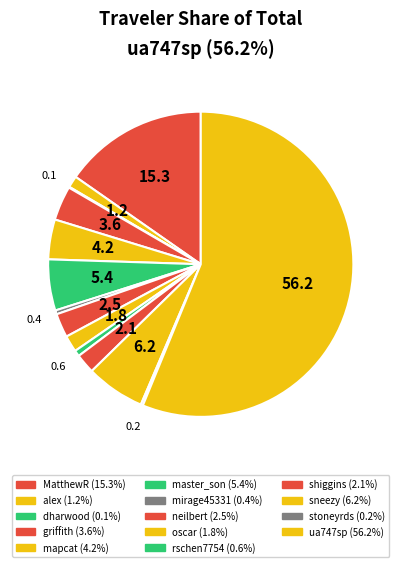

To the nearest percent, what is the average slice percentage?

7%